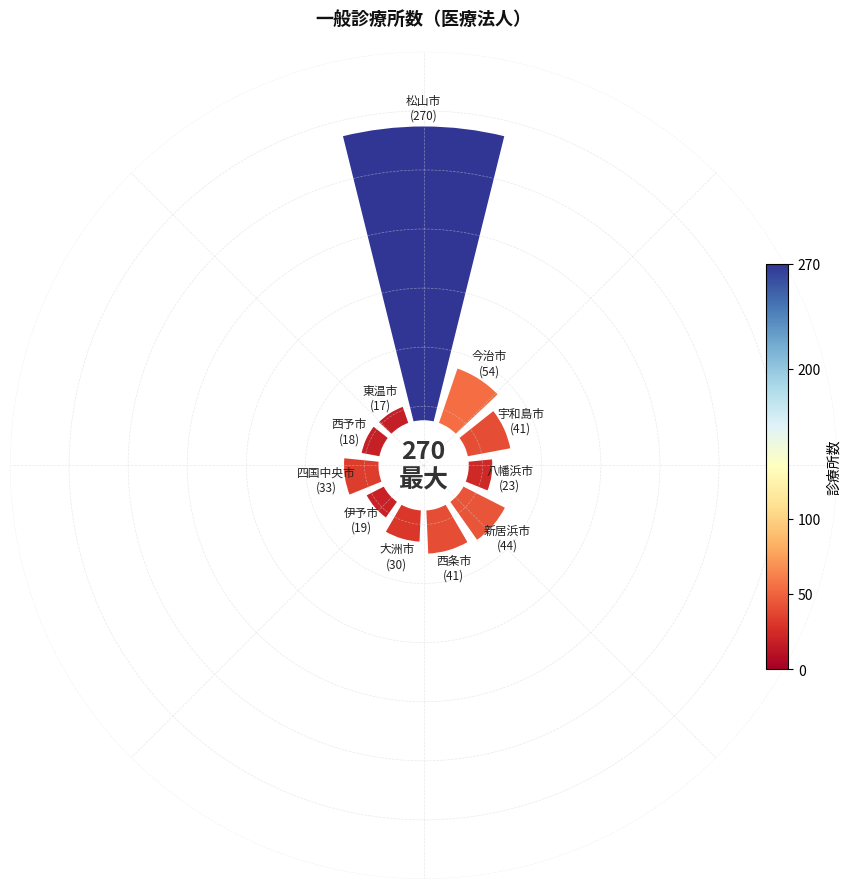

How many segments does this pie chart have?

11